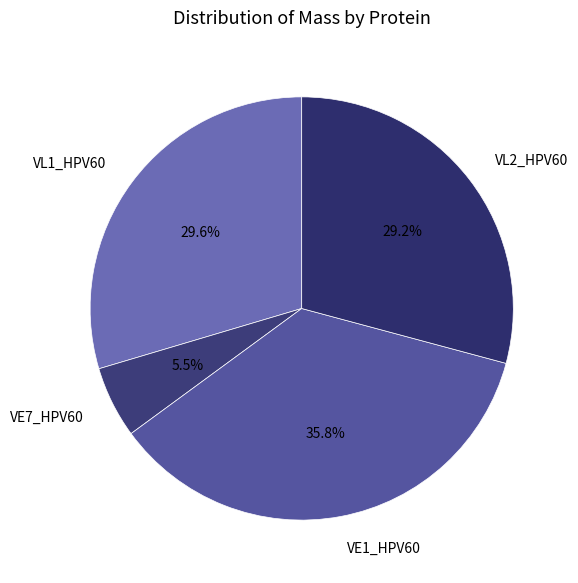

How much of the chart is everything except VL1_HPV60?

70.4%